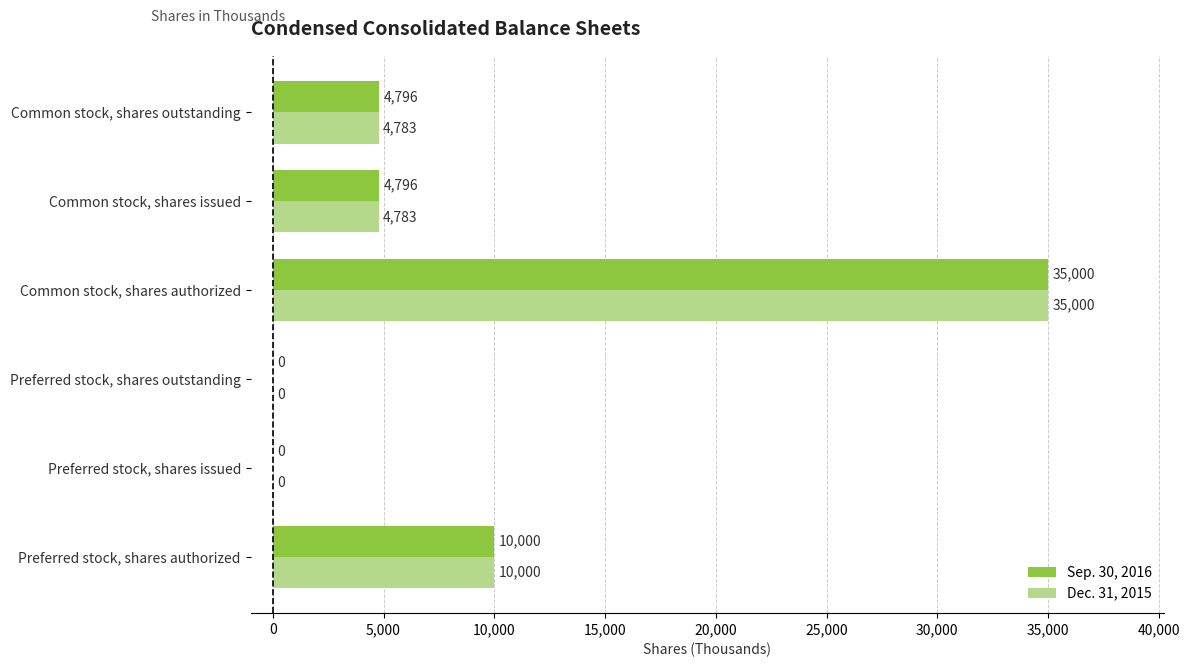

What are all the series names shown in the legend?

Sep. 30, 2016, Dec. 31, 2015